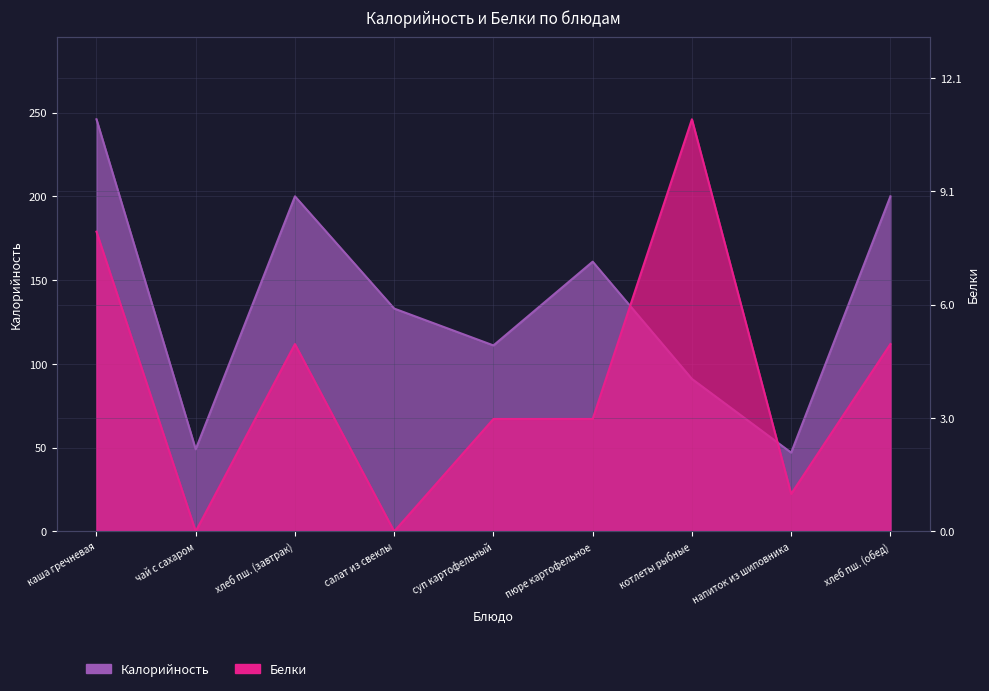

What is the difference between the maximum and second lowest values in the Калорийность series?

197.0